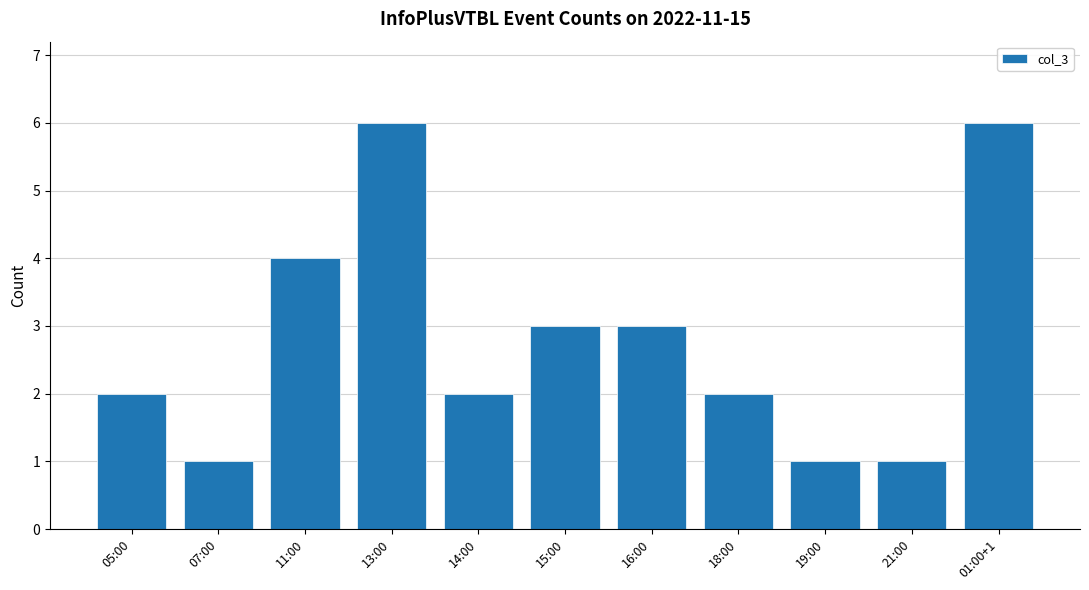

What position from the right is 19:00?

3